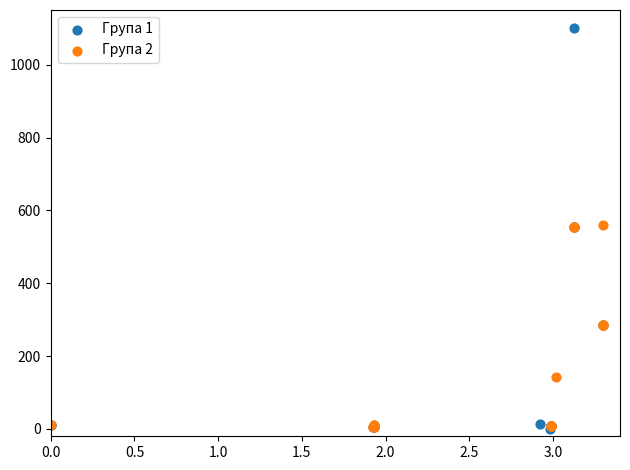

Which series has the widest spread of Y values?

Група 1